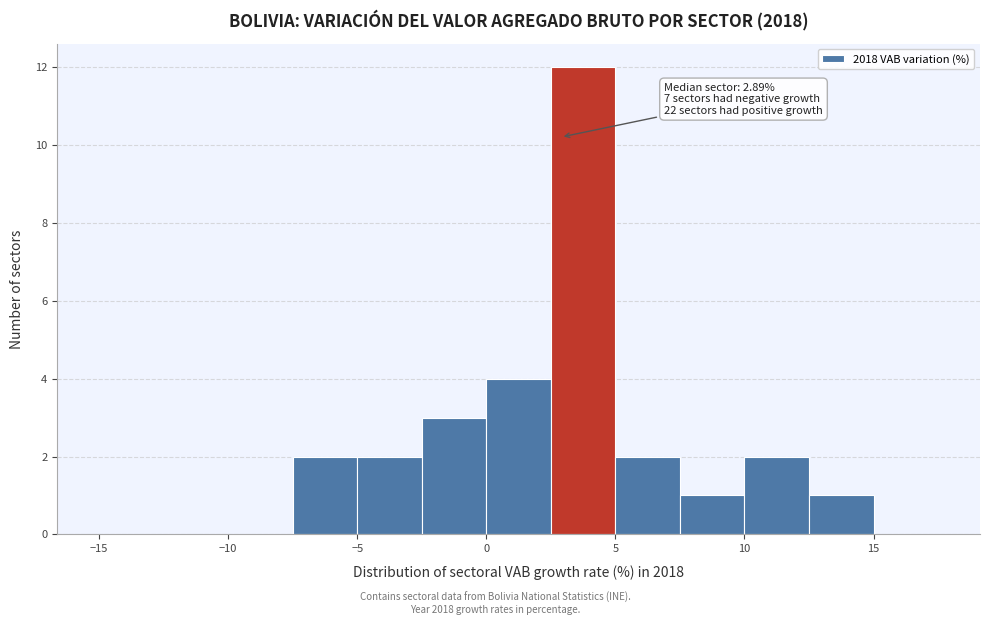

Which range on the x-axis has the tallest bar?

2.5 to 5.0